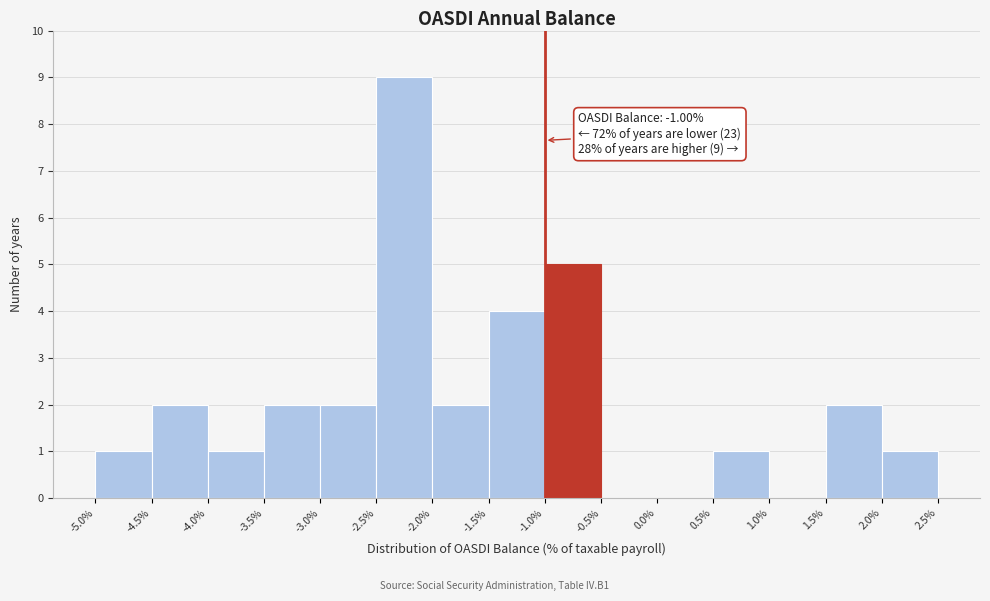

Over which range of the x-axis is the bar tallest?

-2.5% to -2.0%